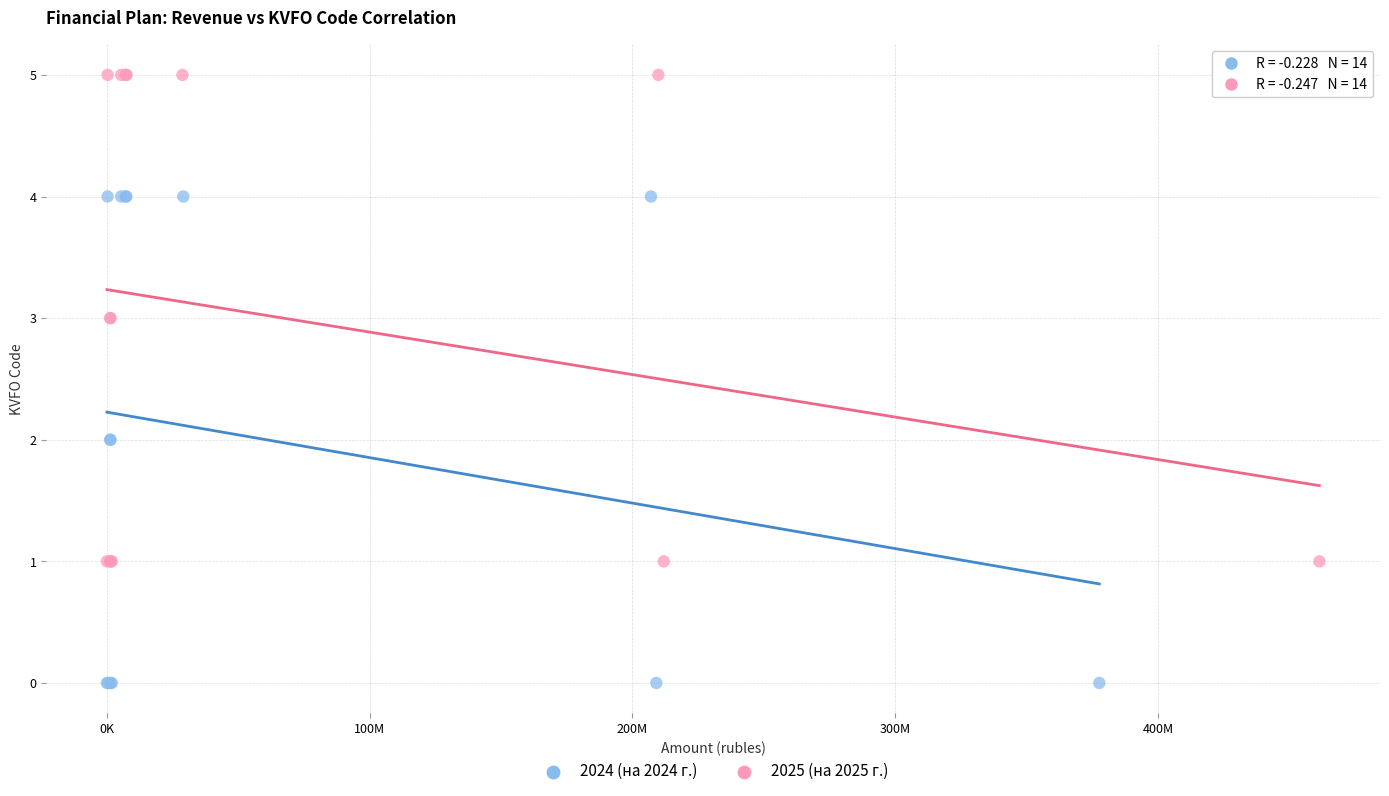

Which series contains the highest Y value?

2025 (на 2025 г.)